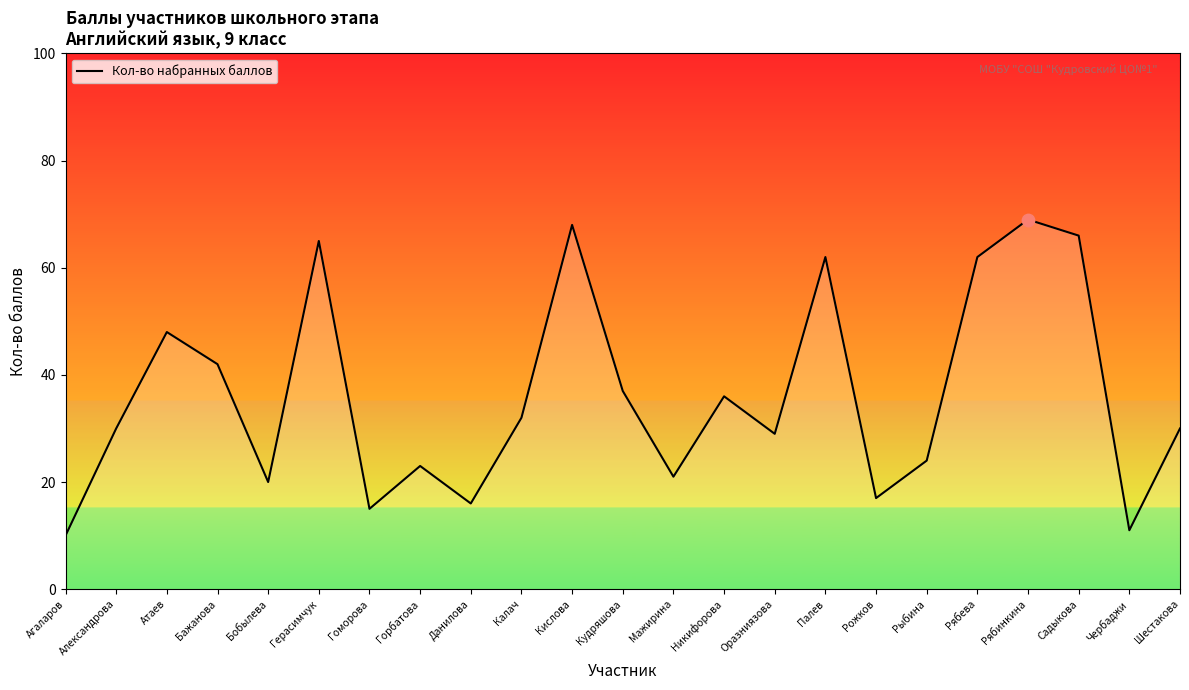

What is the ratio of the value at Рябинкина to the value at Садыкова?

1.0